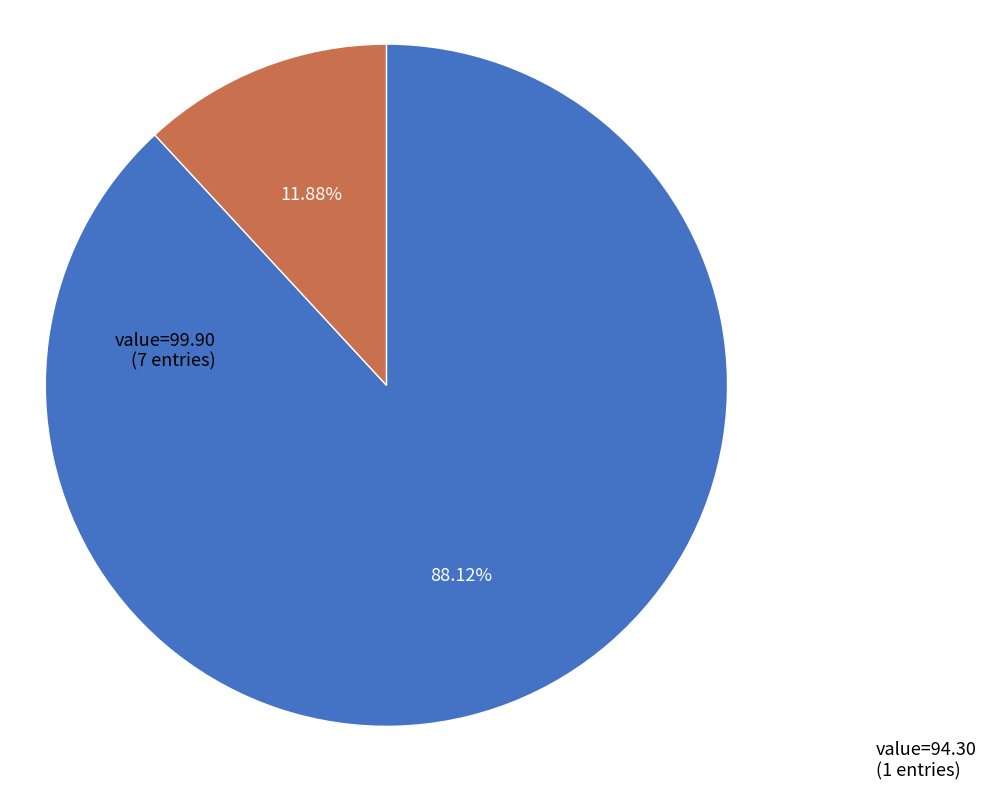

What is the smallest slice in the pie chart?

value=94.30